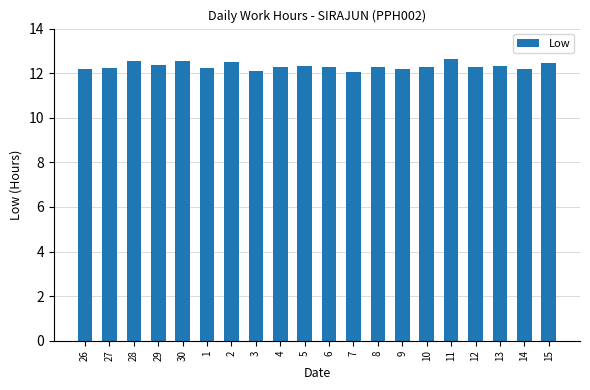

What is the value of the 1st bar from the left?

12.2